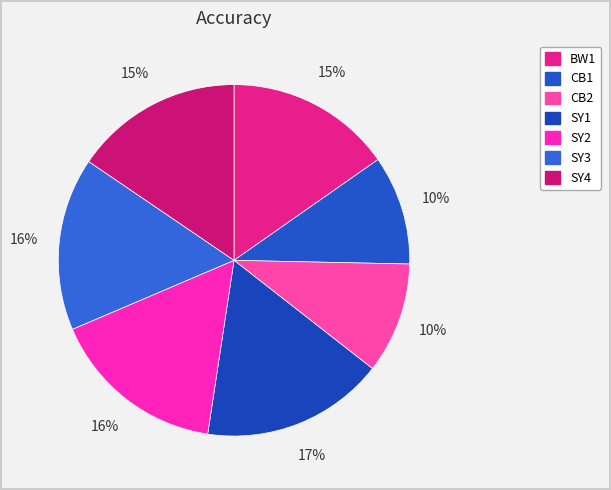

Is there a majority slice in this chart?

No